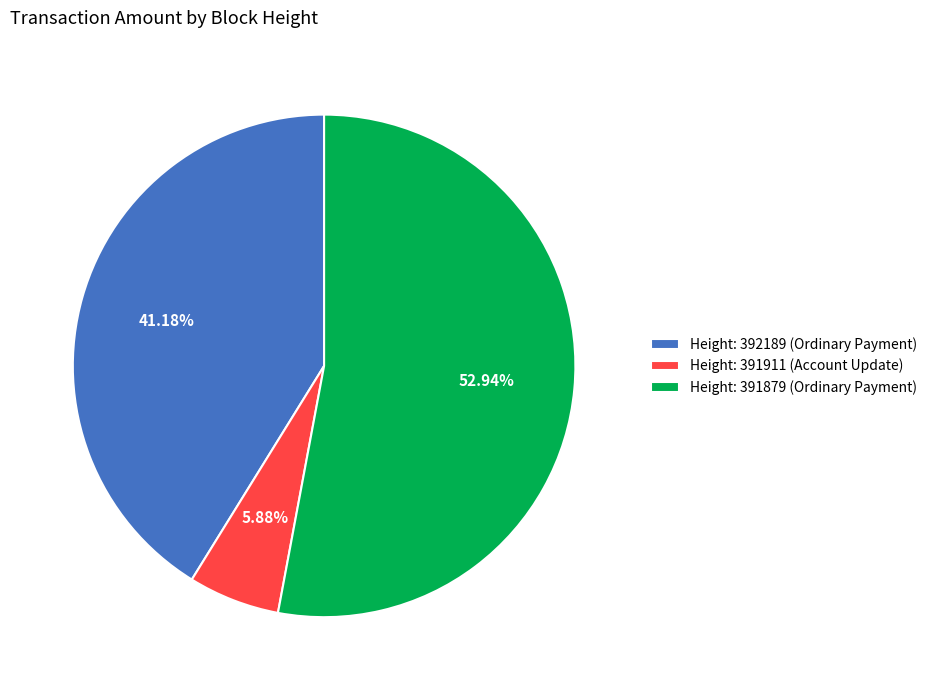

Which slice represents more than half of the pie?

Height: 391879 (Ordinary Payment)